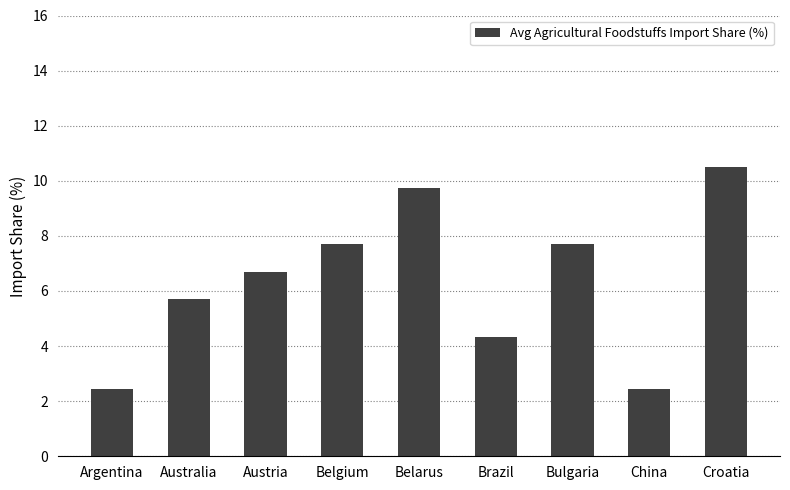

True or false: the data shows 4.3 at Argentina.

False